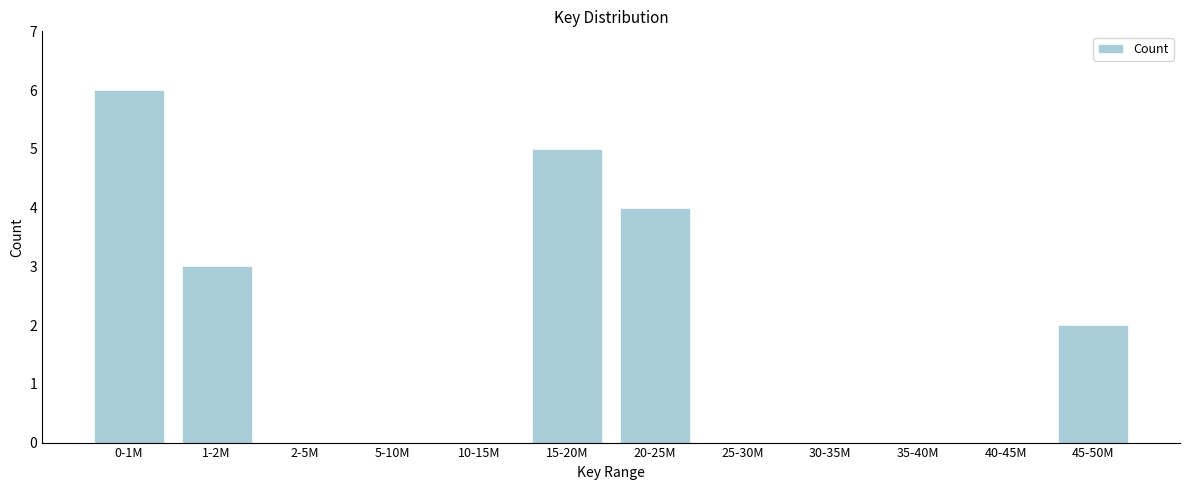

Reading left to right, what are all the values shown in this chart?

0-1M=6	1-2M=3	2-5M=0	5-10M=0	10-15M=0	15-20M=5	20-25M=4	25-30M=0	30-35M=0	35-40M=0	40-45M=0	45-50M=2